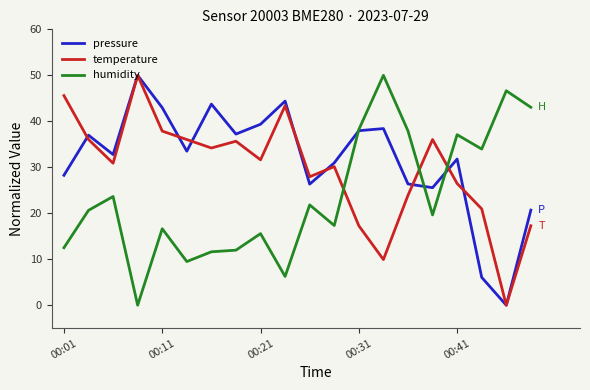

List the series in order of their overall mean, lowest first.

humidity, temperature, pressure